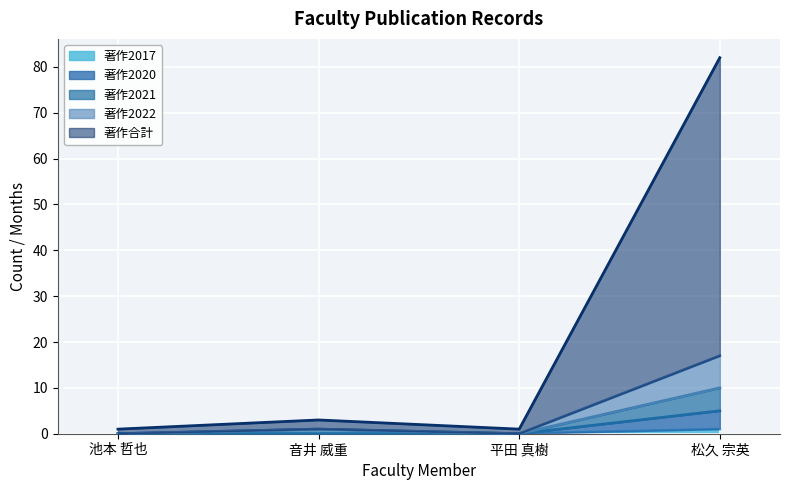

What is the label of the 4th point from the right?

池本 哲也